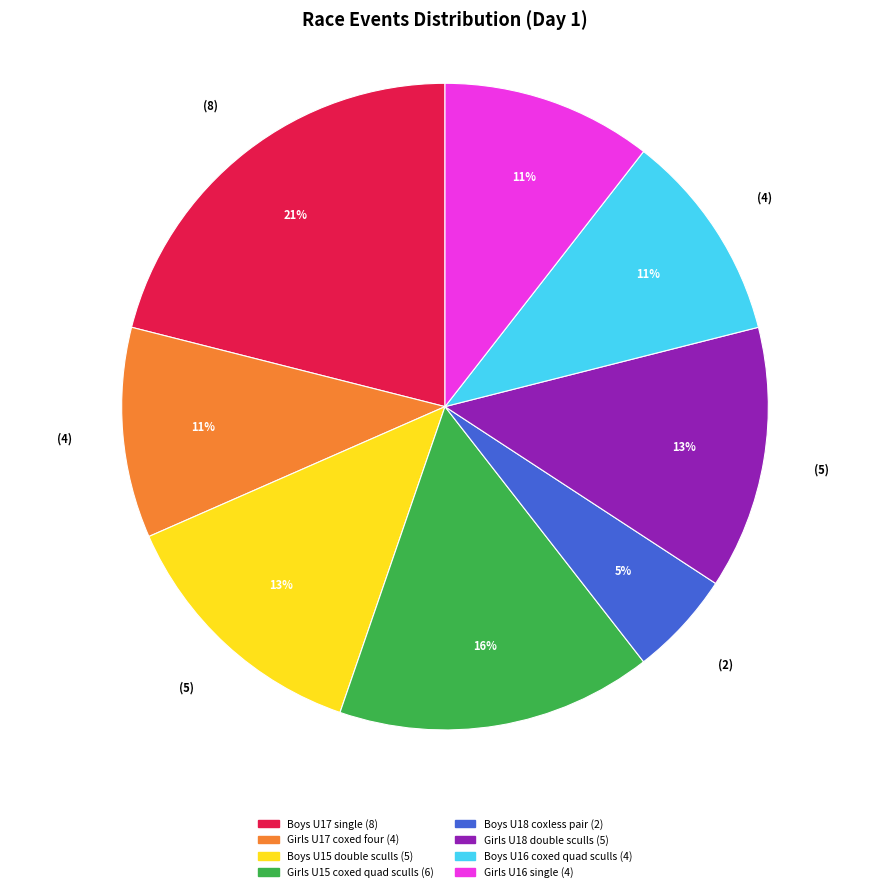

What is the ratio of the value at Girls U18 double sculls to the value at Boys U15 double sculls?

1.0